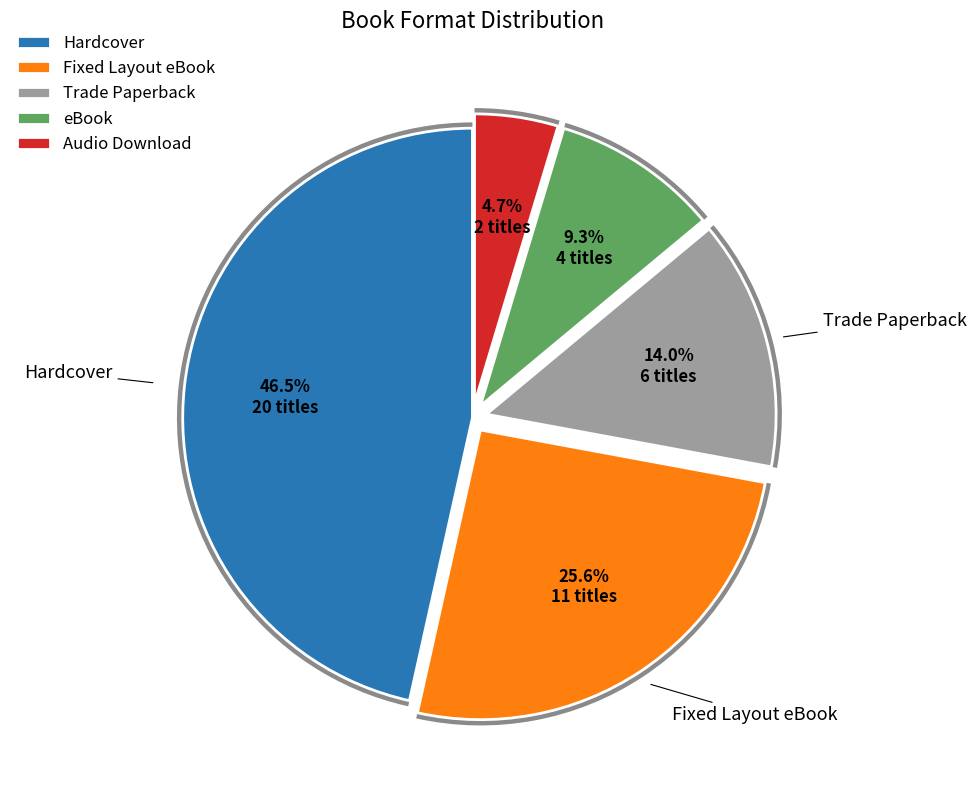

What is the change in value from Trade Paperback to Audio Download?

-4